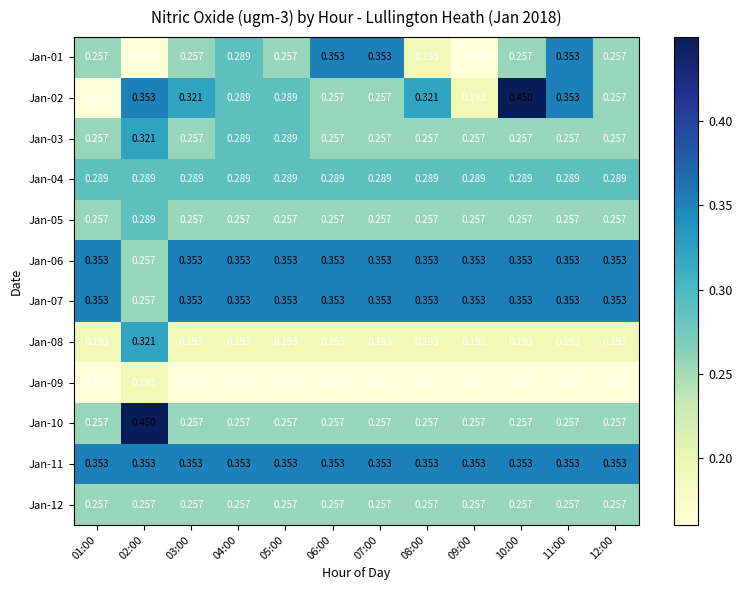

Between 08:00 and 11:00, which series saw the biggest shift?

Jan-01